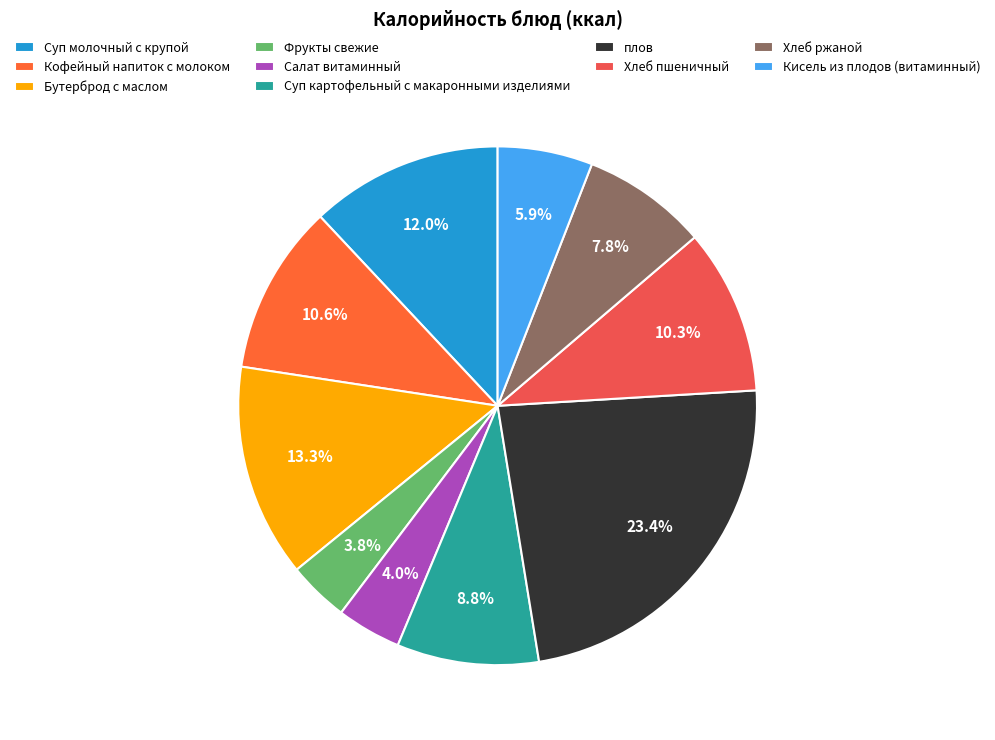

How many slices are in this pie chart?

10